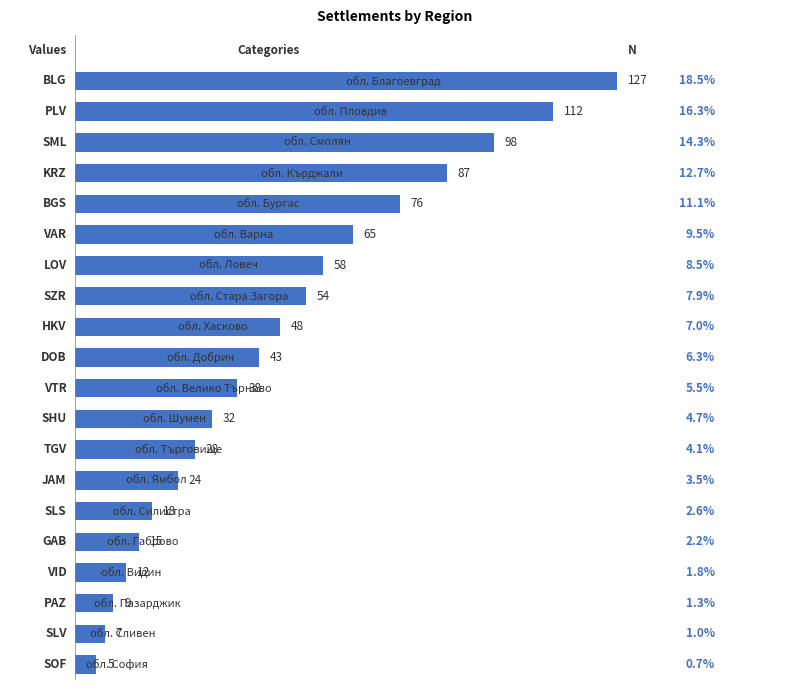

What is the maximum value shown in the chart?

127